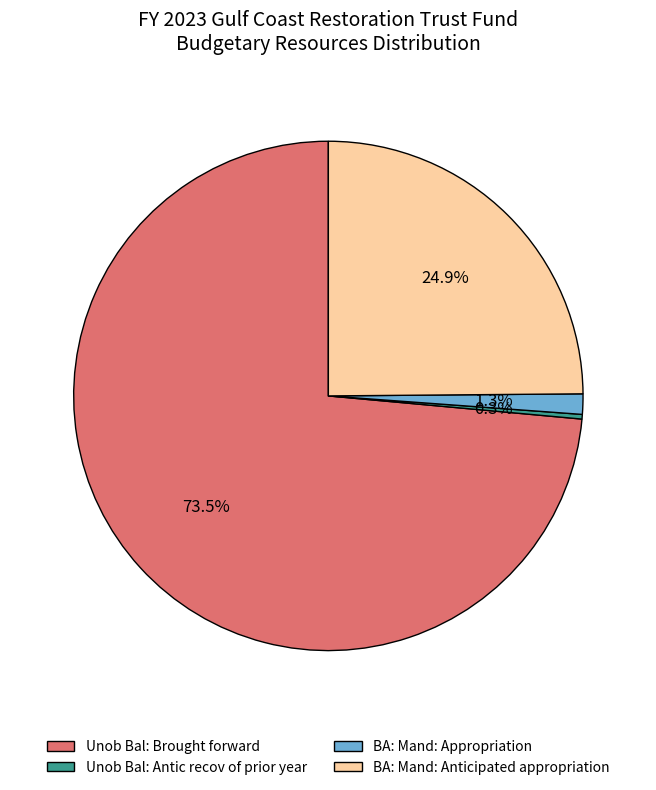

What is the smallest slice in the pie chart?

Unob Bal: Antic recov of prior year